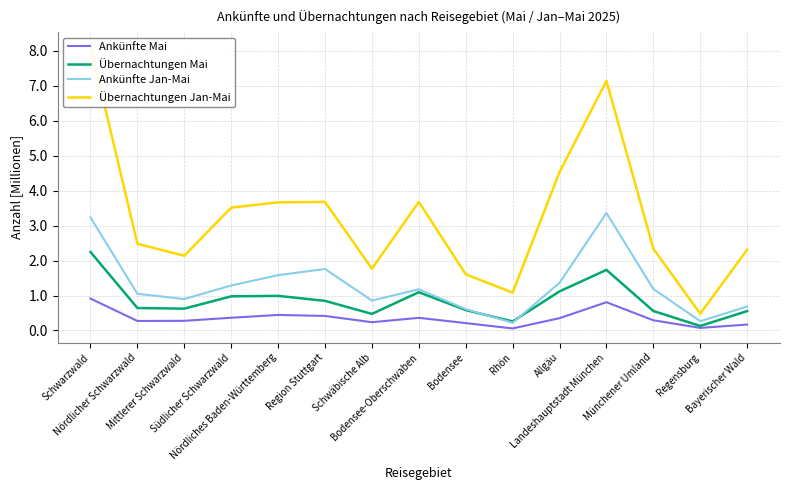

How many lines are shown in the chart?

4